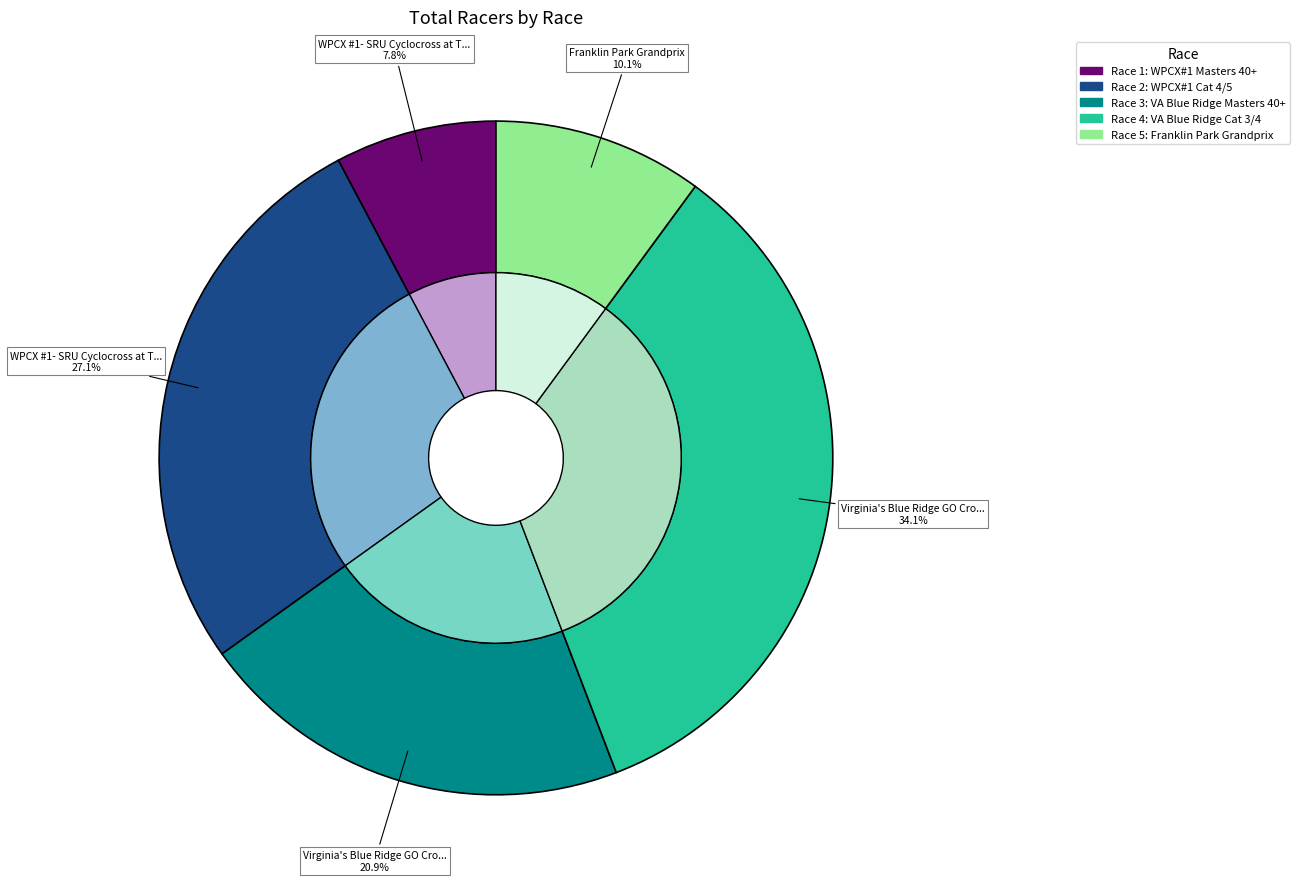

To the nearest percent, what is the difference between the Virginia's Blue Ridge GO Cross (Masters 40+) and Virginia's Blue Ridge GO Cross (Cat 3/4) slice percentages?

13%